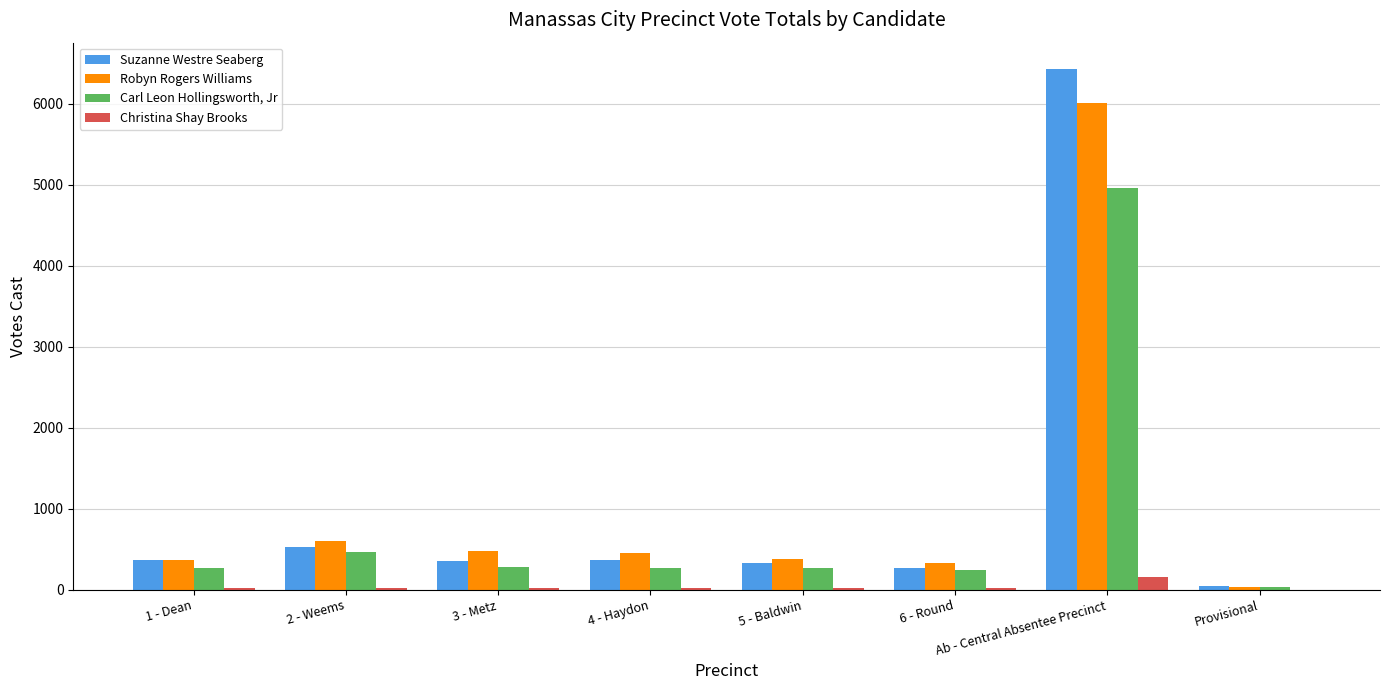

Are the bars grouped side by side (vs. stacked)?

Yes